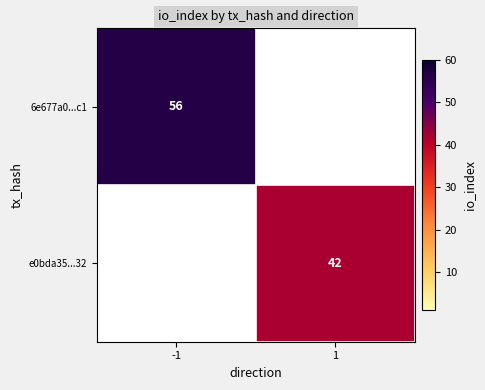

Is it true that e0bda35...32 equals 42 at 1?

True